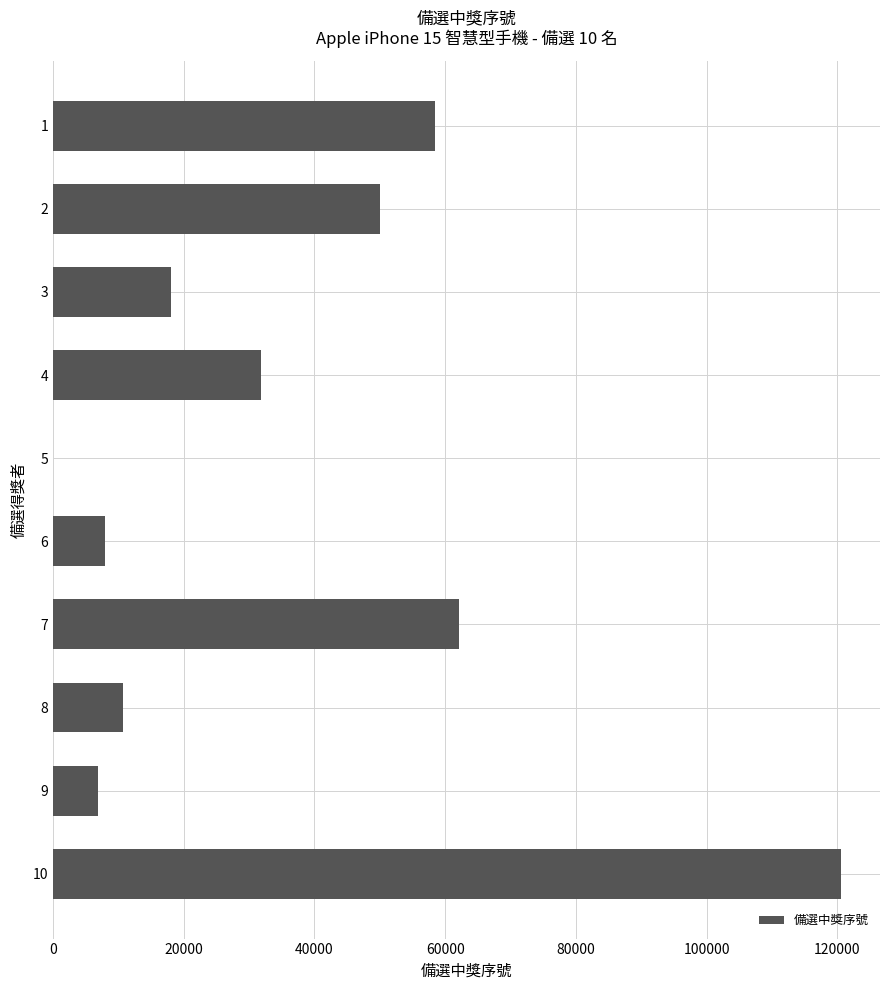

Are the bars horizontal?

Yes